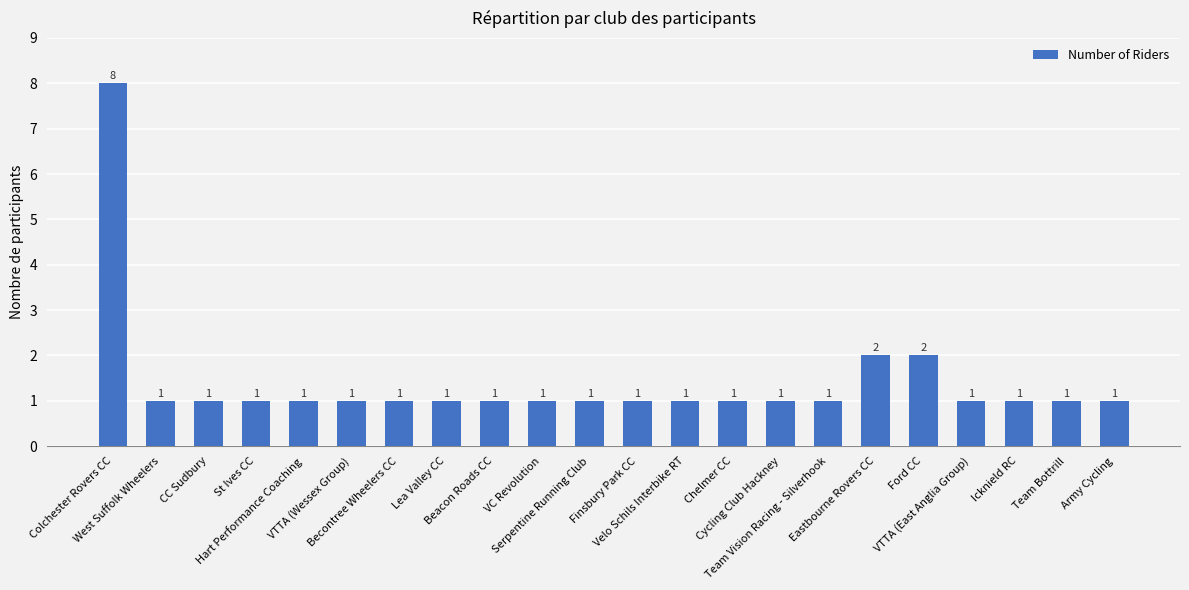

What is the value of the 20th bar from the left?

1